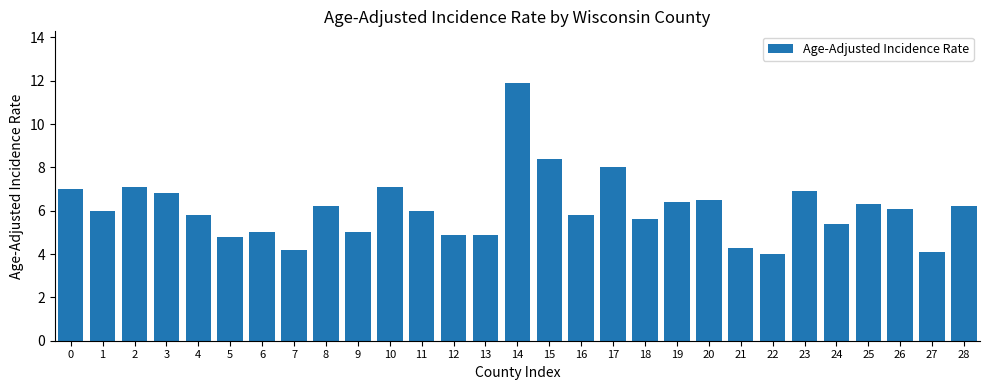

How many distinct data groups are displayed?

1